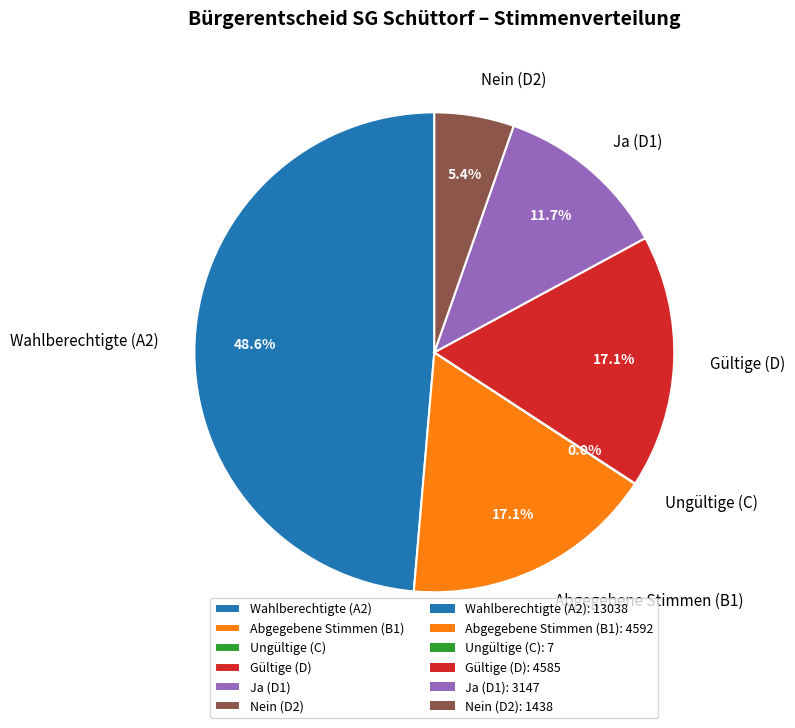

What percentage do Abgegebene Stimmen (B1) and Gültige (D) together represent?

34.2%